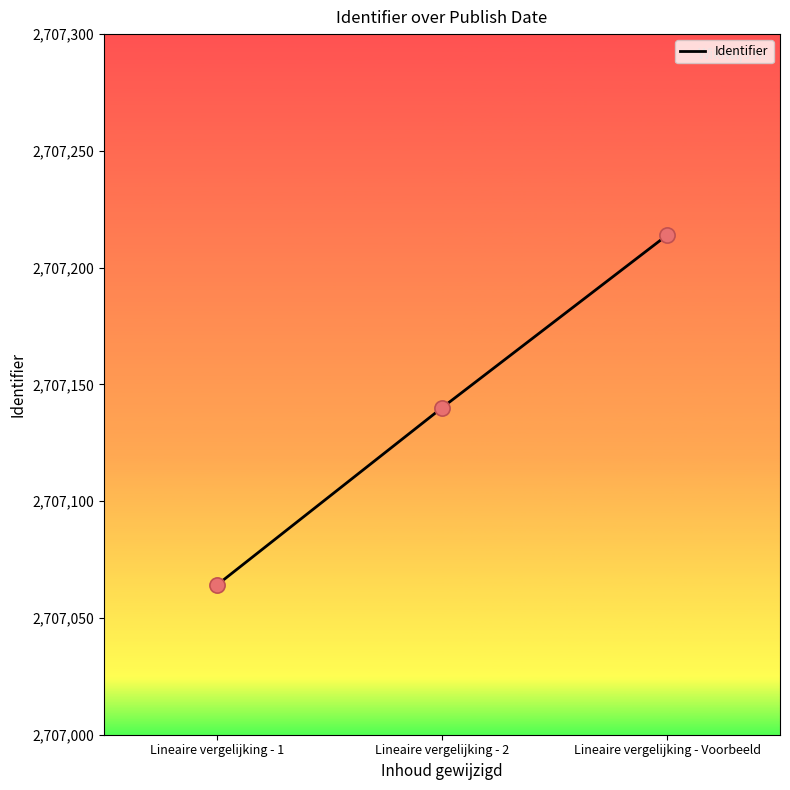

Between Lineaire vergelijking - Voorbeeld and Lineaire vergelijking - 2, which is larger?

Lineaire vergelijking - Voorbeeld